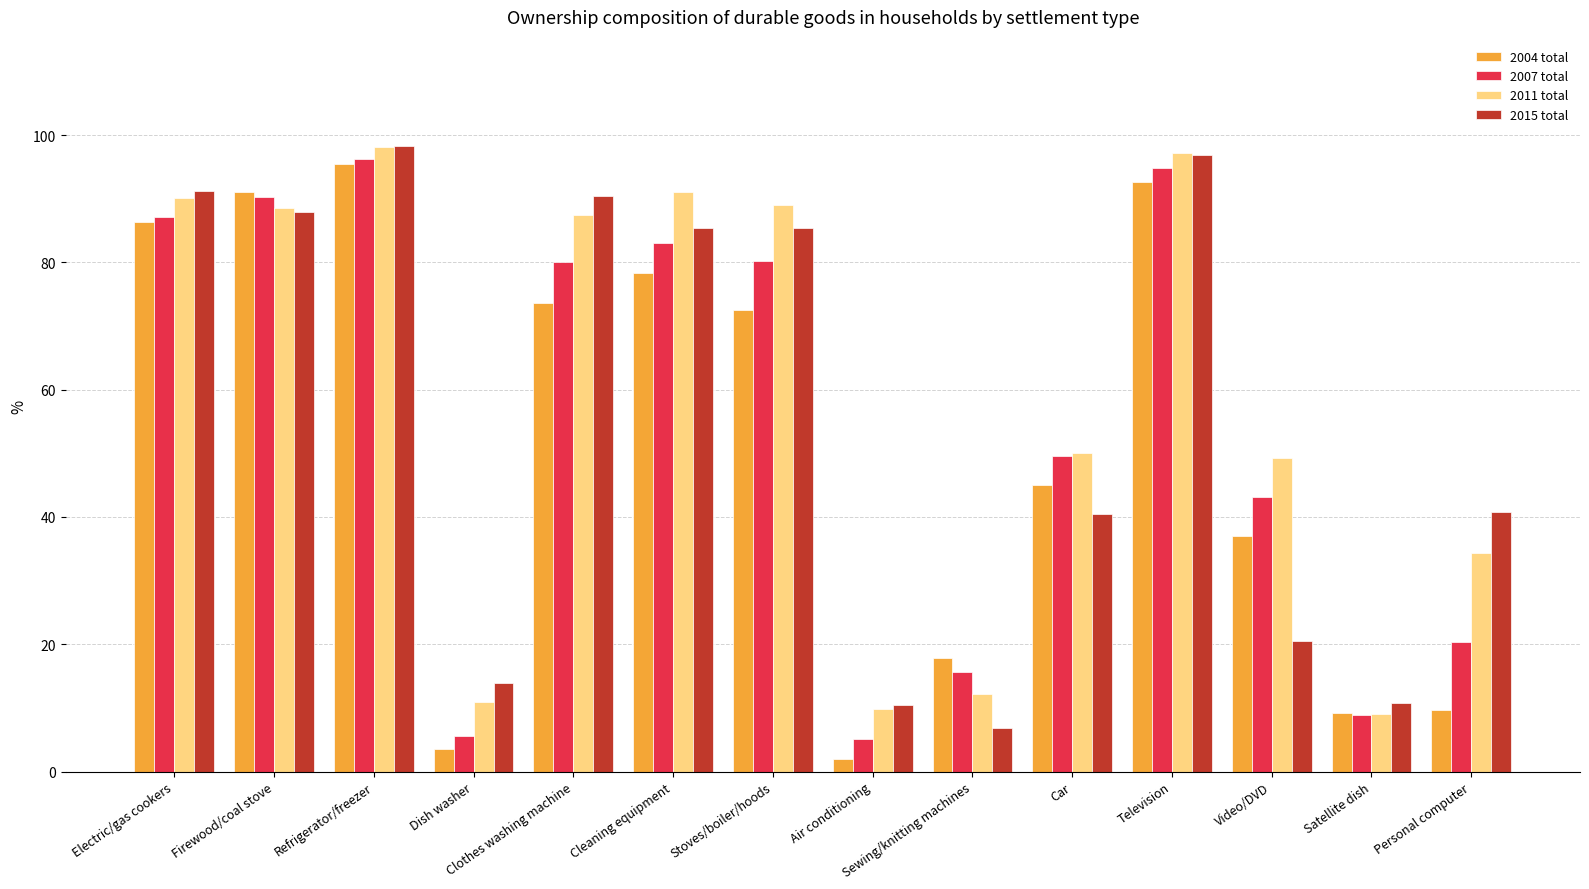

Where is 2004 total nearest to the value 48?

Car